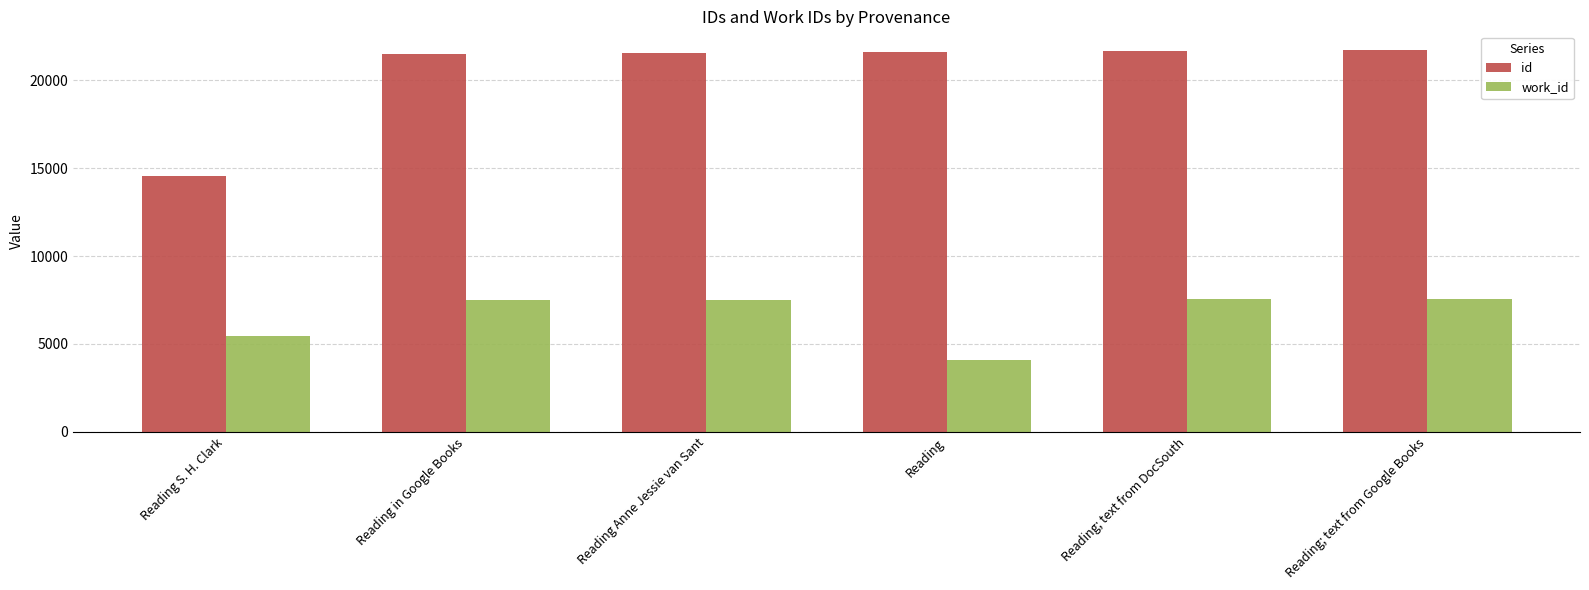

How many series are shown in this chart?

2